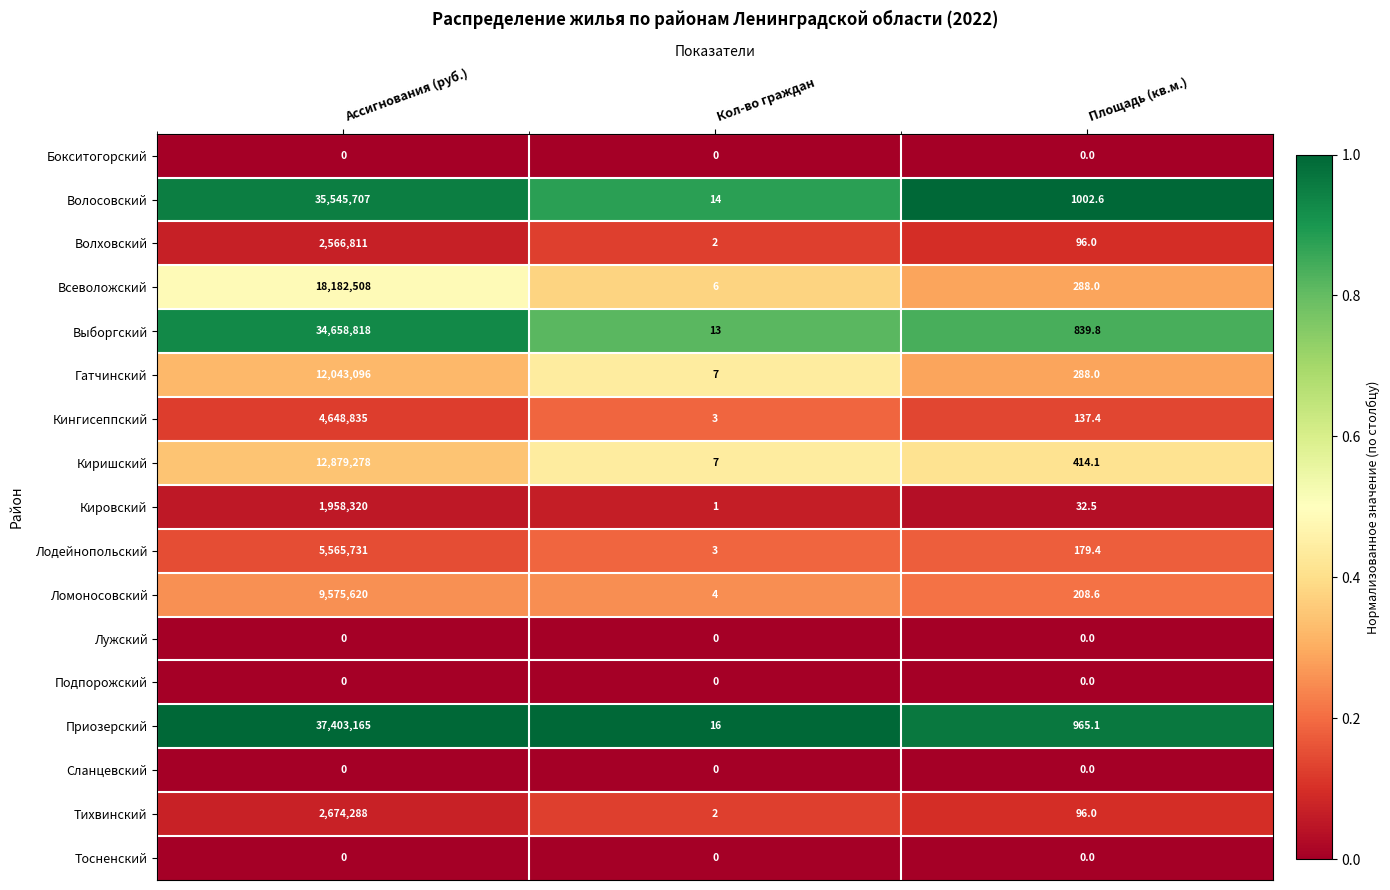

Which series changed the most between Ассигнования (руб.) and Кол-во граждан?

Приозерский